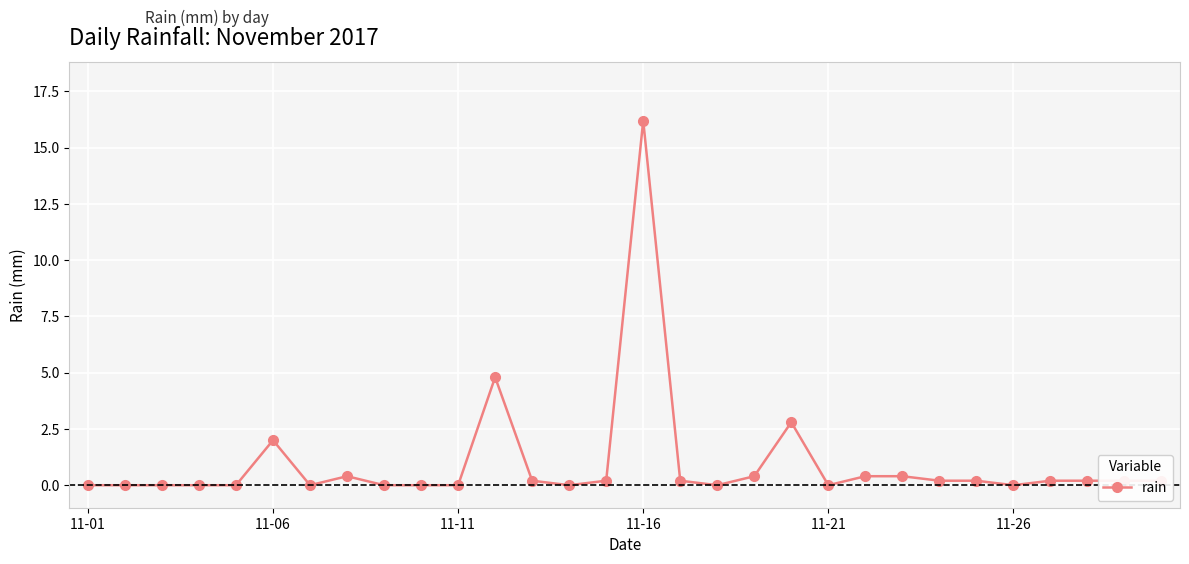

What is the maximum value shown in the chart?

16.2